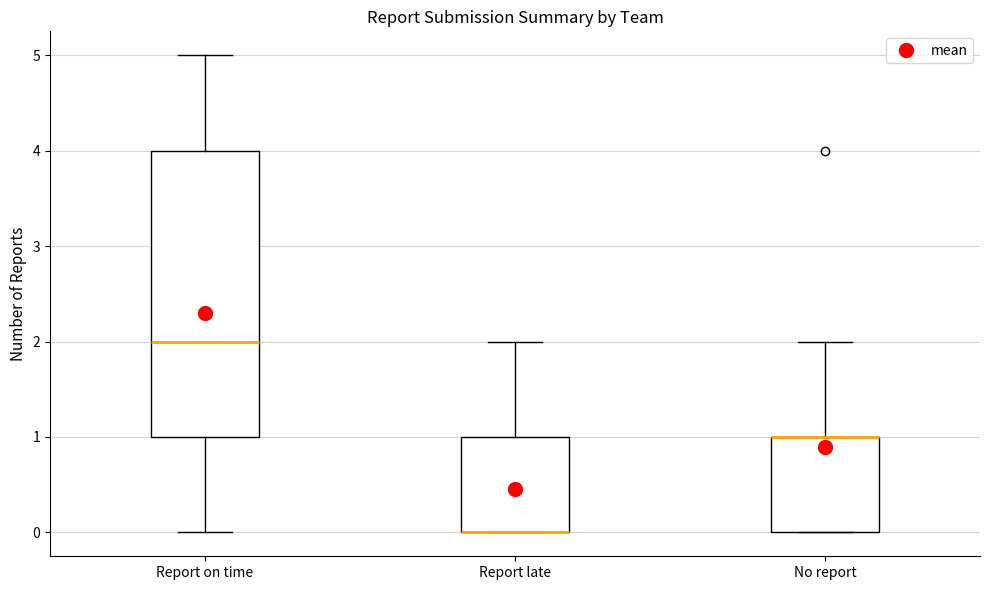

Reading left to right, read every box against the y-axis: the position of its median line, the range the box covers, and the ends of its whiskers. The values are not printed on the chart, so give them approximately, as read against the axis.

Report on time: median 2, box 1 to 4, whiskers 0 to 5
Report late: median 0 (drawn on the box's lower edge), box 0 to 1, whiskers 0 to 2
No report: median 1 (drawn on the box's upper edge), box 0 to 1, whiskers 0 to 2